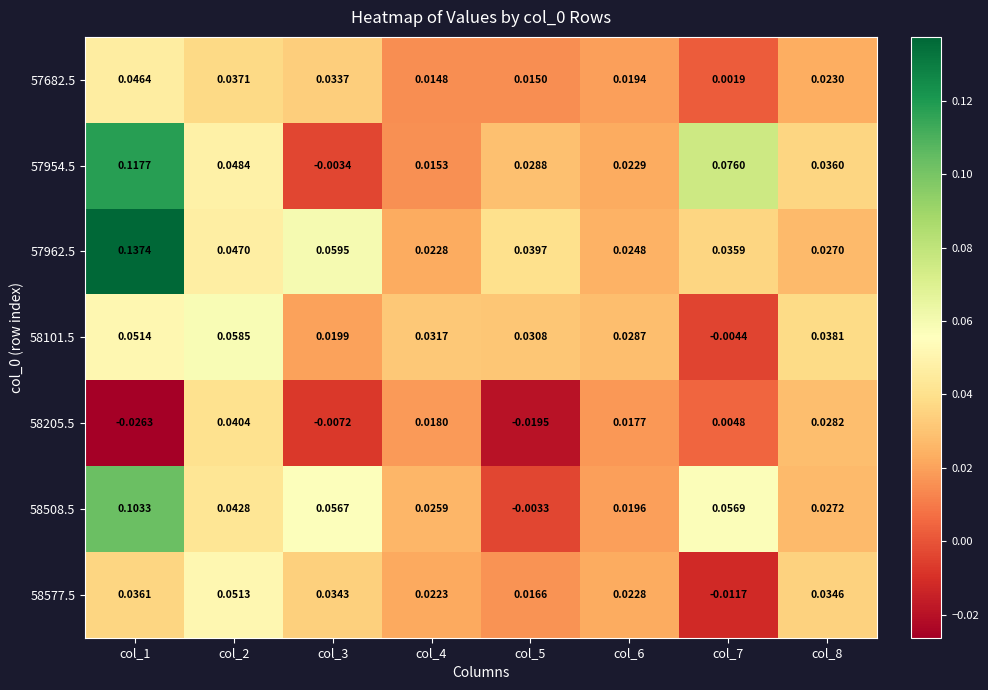

Is the value of 57954.5 at col_2 greater than the value of 58577.5 at col_4?

Yes